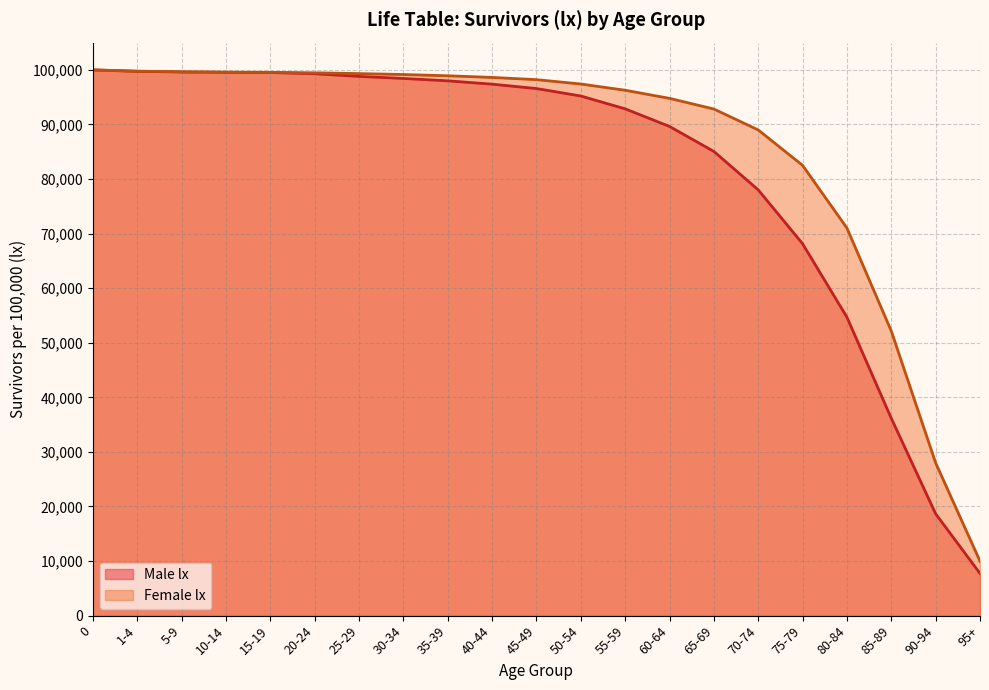

What is the sum of all values?

1713135